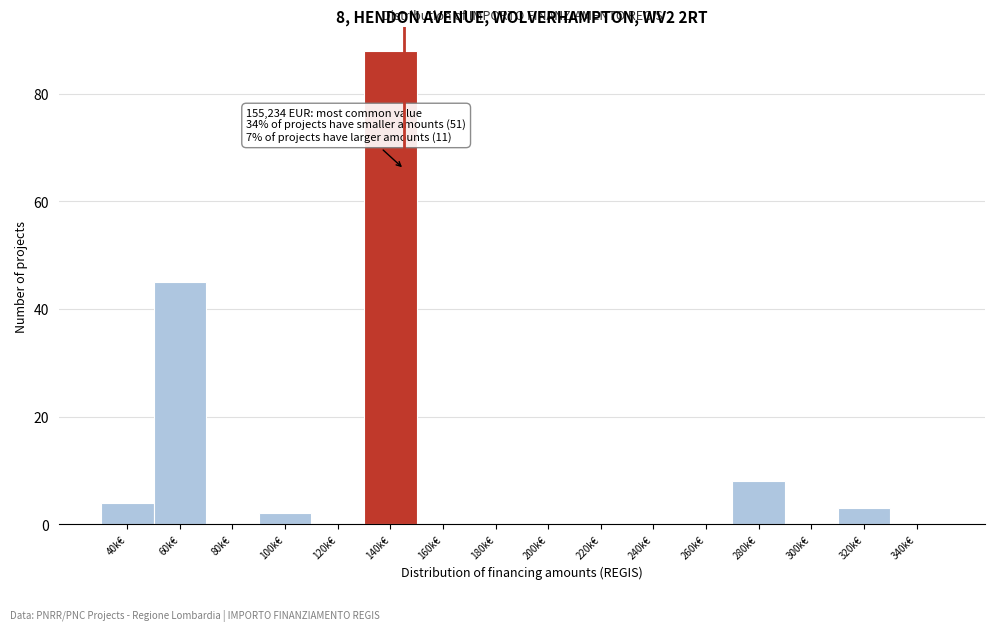

Reading right to left, what are all the values shown in this chart?

340k€=0	320k€=3	300k€=0	280k€=8	260k€=0	240k€=0	220k€=0	200k€=0	180k€=0	160k€=0	140k€=88	120k€=0	100k€=2	80k€=0	60k€=45	40k€=4